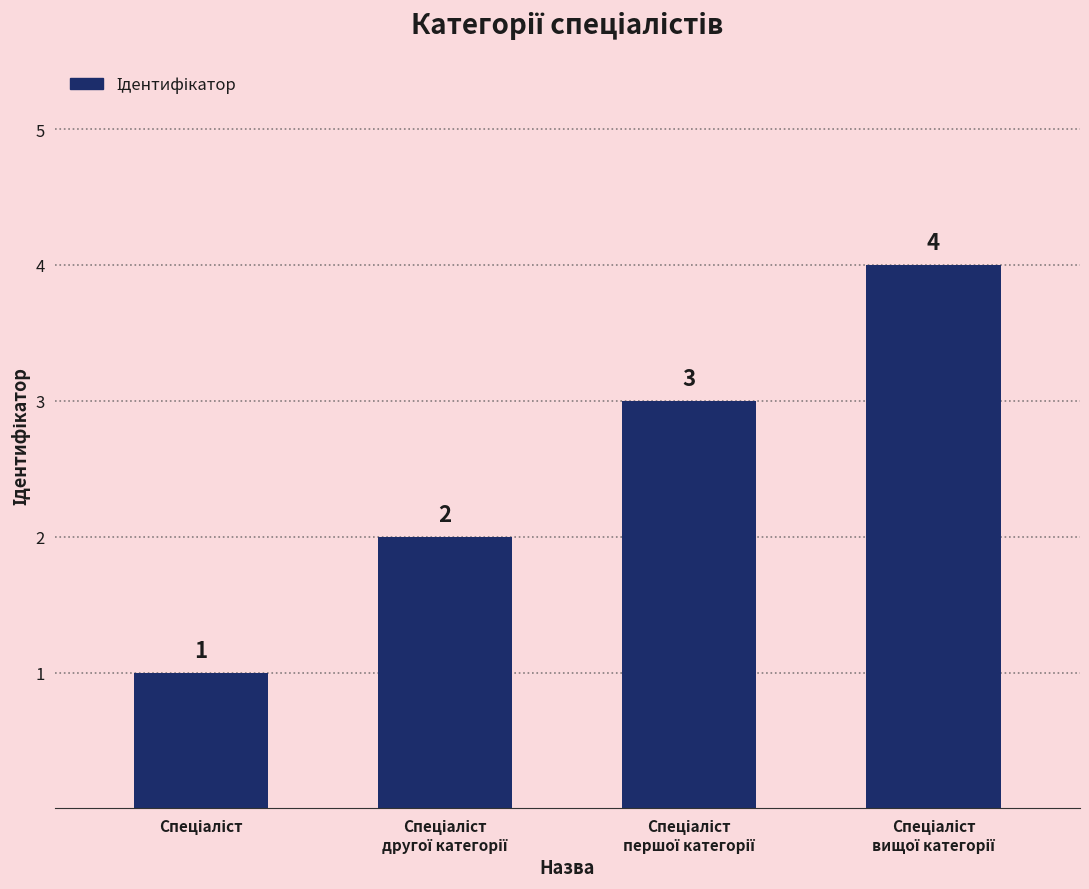

What is the value of the 2nd bar from the left?

2